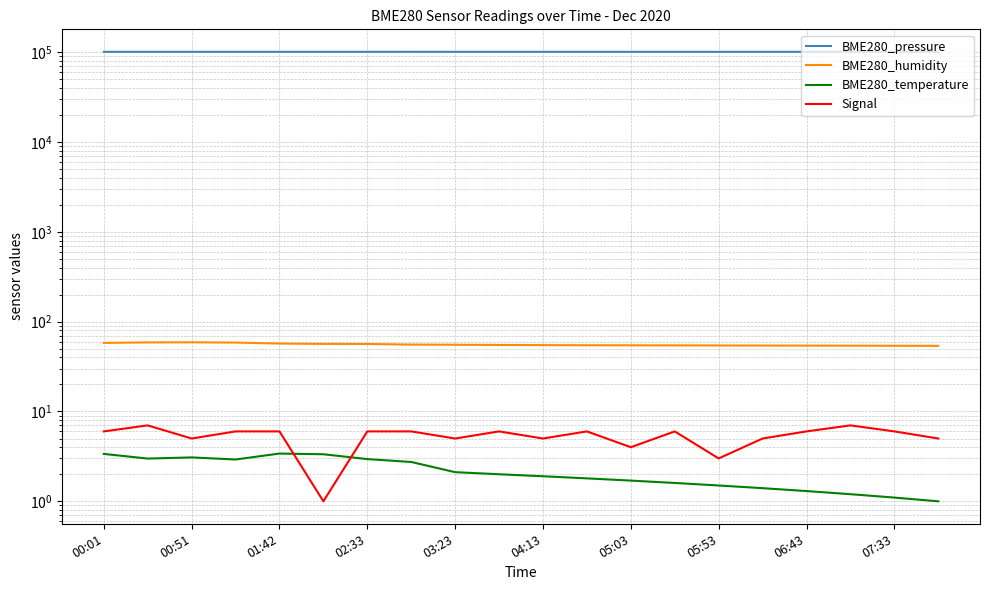

The BME280_humidity series shows 34.4 at 02:33. True or false?

False